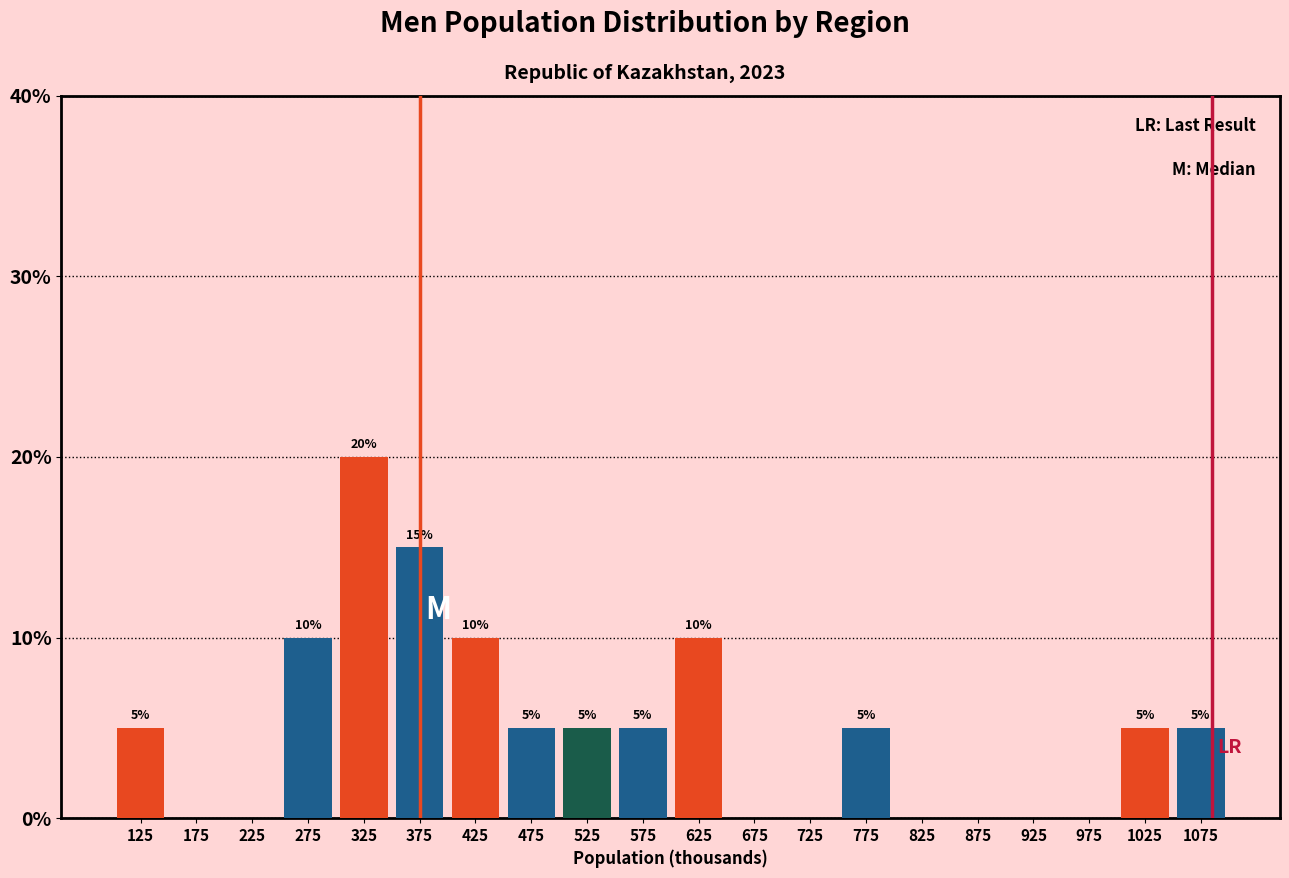

Reading left to right, what are all the values shown in this chart?

125=5	175=0	225=0	275=10	325=20	375=15	425=10	475=5	525=5	575=5	625=10	675=0	725=0	775=5	825=0	875=0	925=0	975=0	1025=5	1075=5